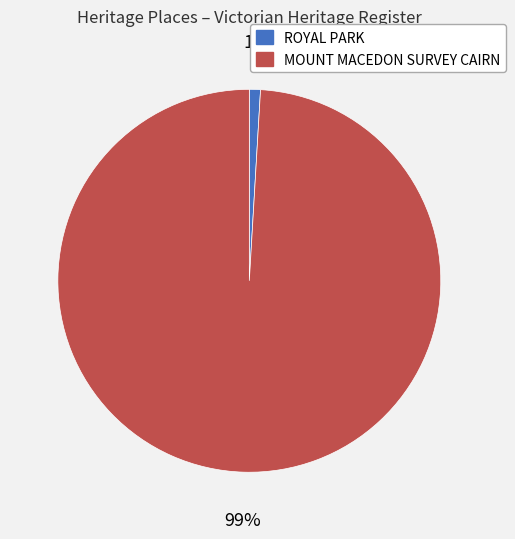

How many segments does this pie chart have?

2